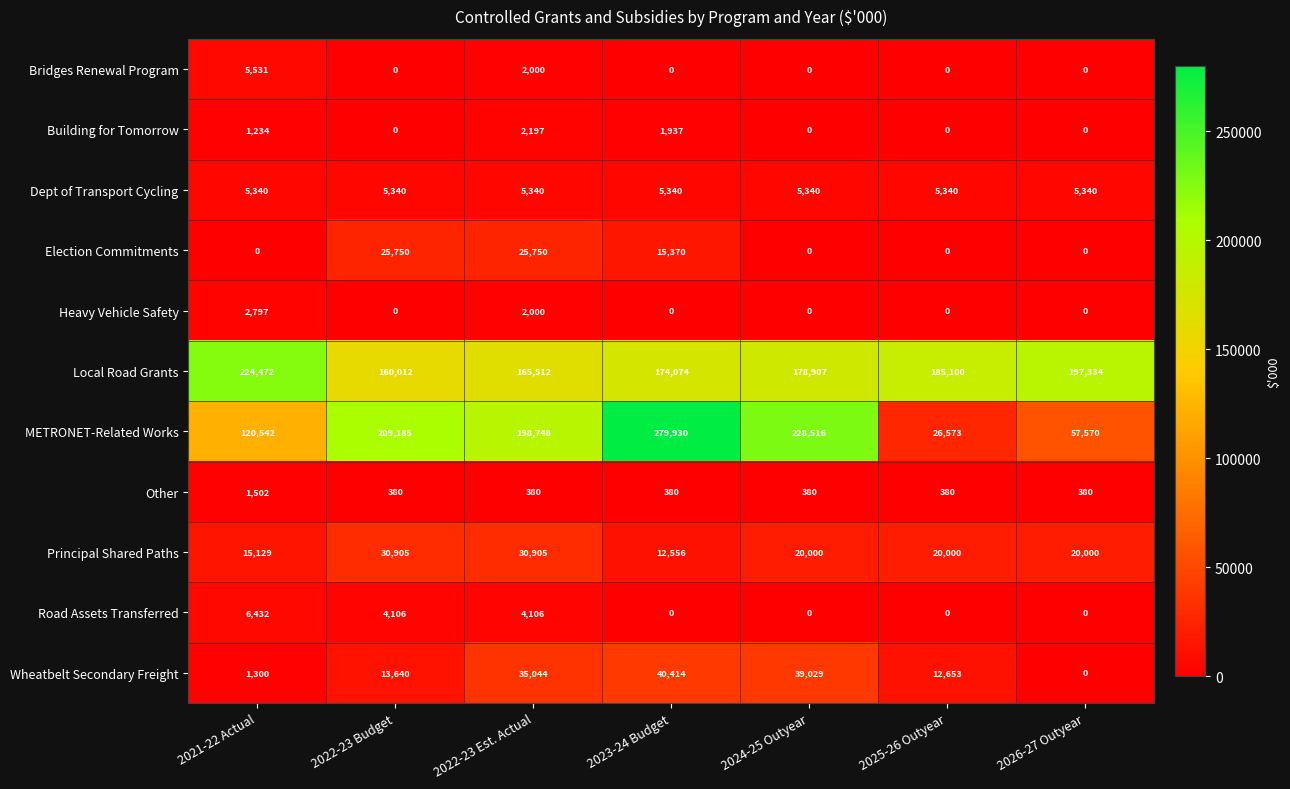

True or false: Election Commitments has a value of -16283 at 2024-25 Outyear.

False